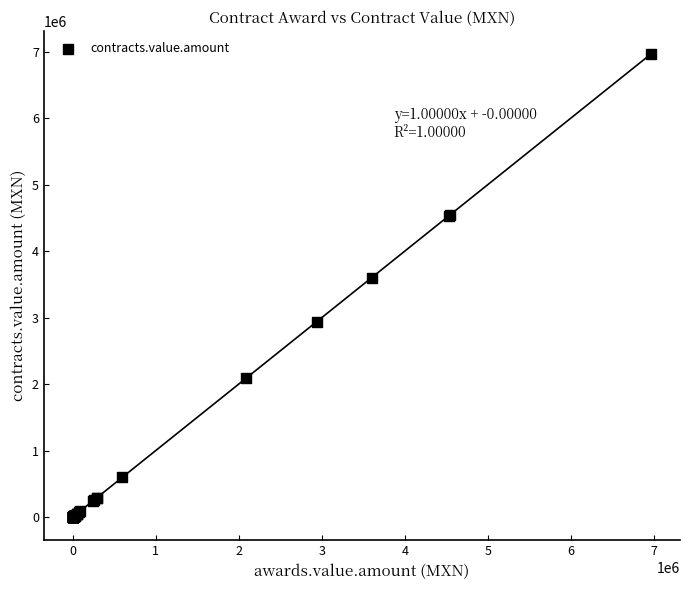

What Y value in the scatter plot is closest to 3482681?

3600139.0